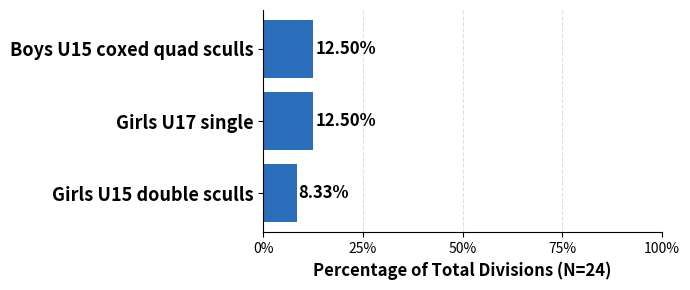

Does the chart contain any negative values?

No